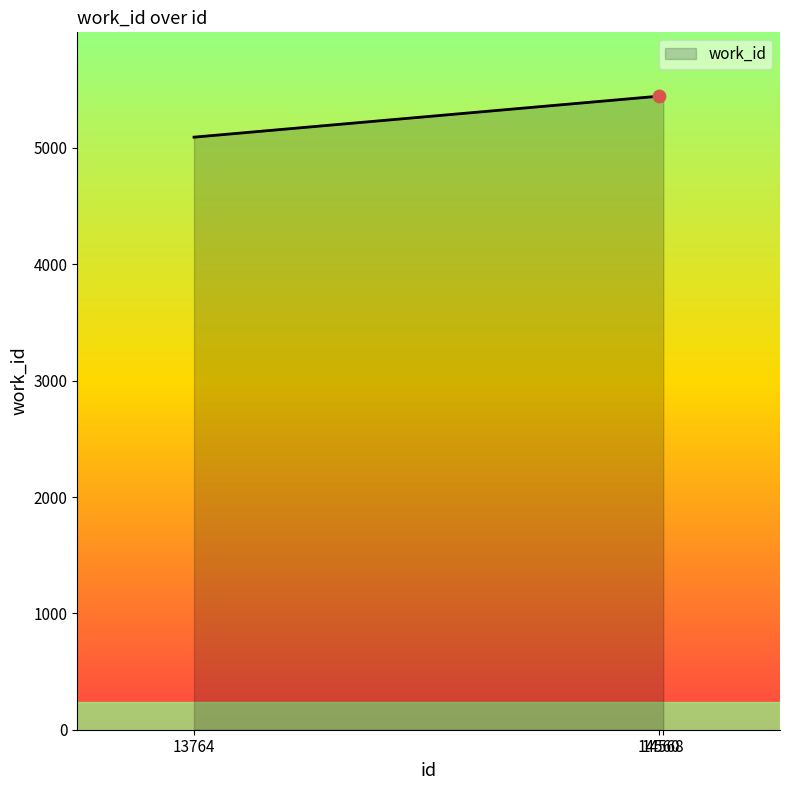

Between 13764 and 14568, which is larger?

14568